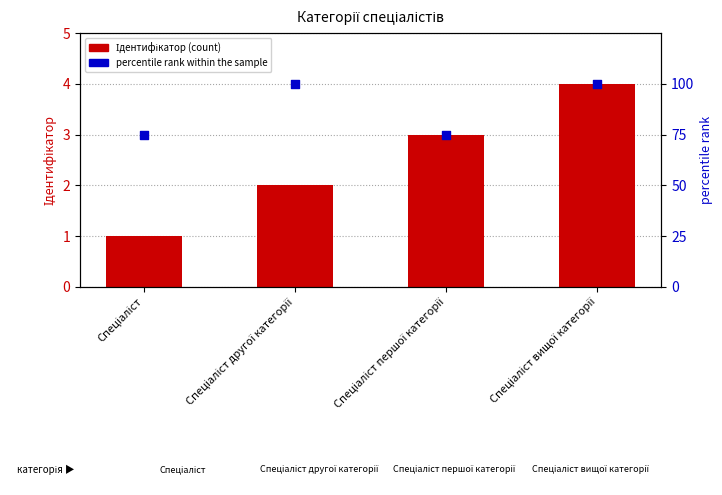

Which series has the largest total across all categories?

percentile rank within the sample